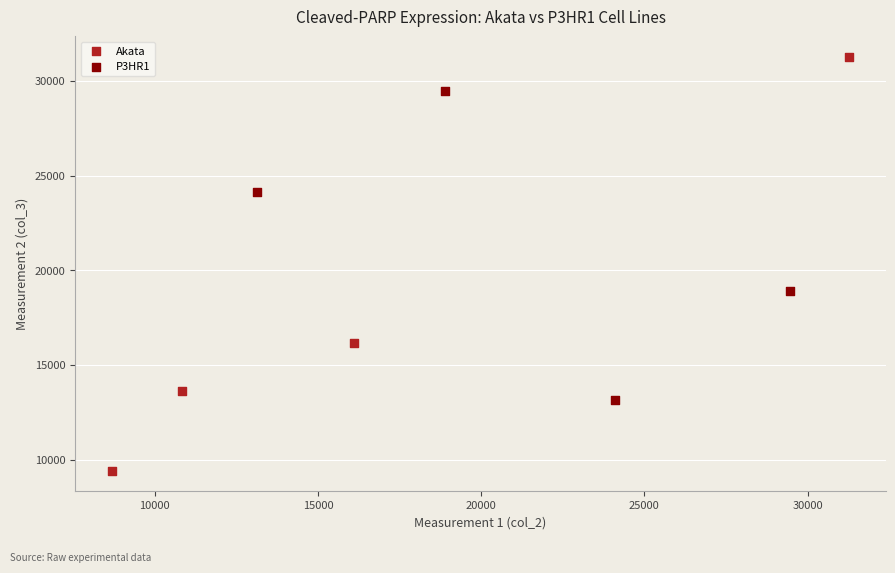

Which series reaches the maximum Y coordinate?

Akata